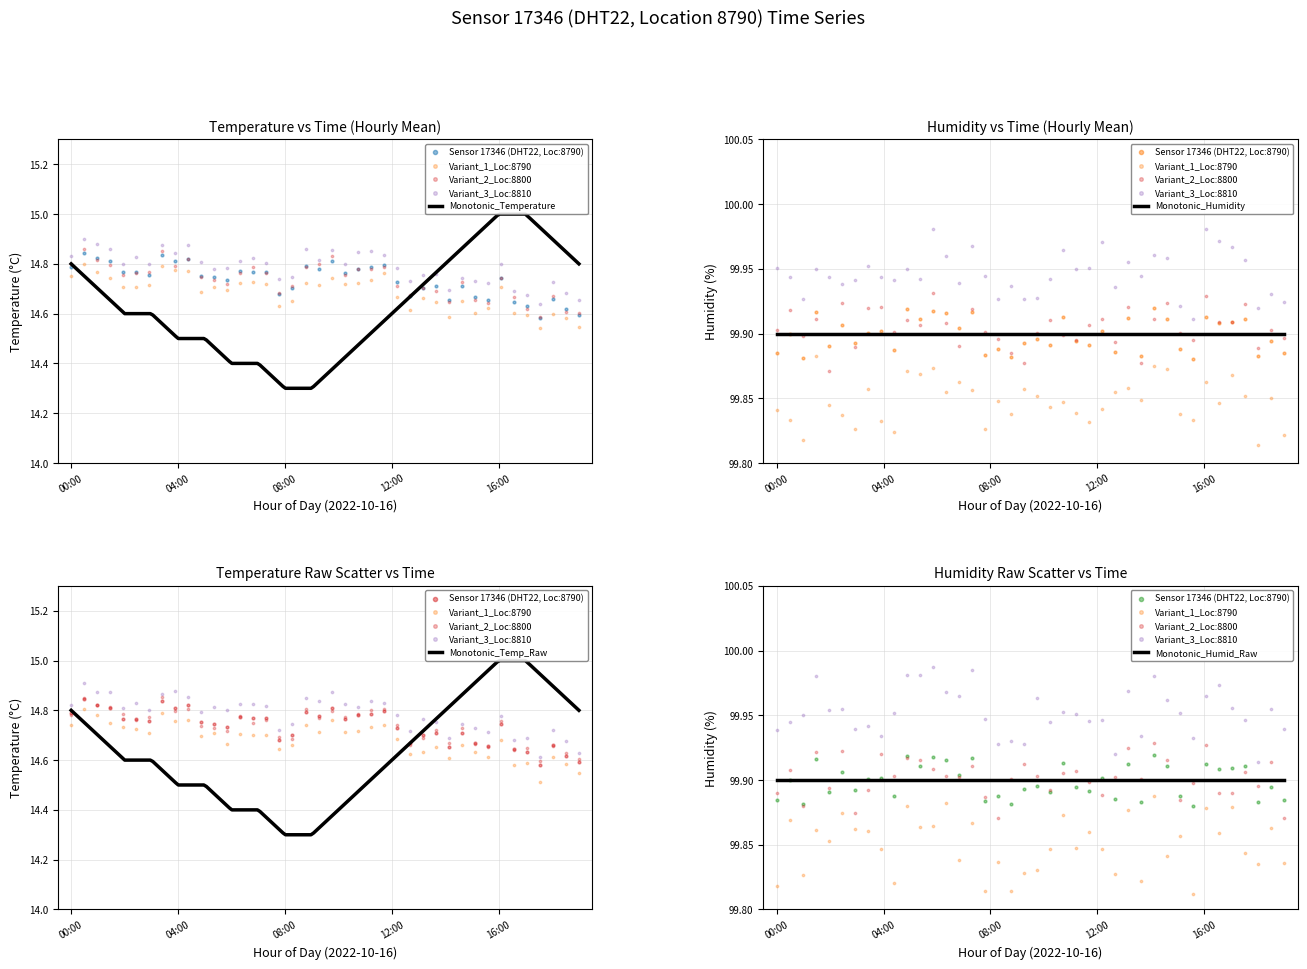

At how many categories does at least one series exceed 83?

20